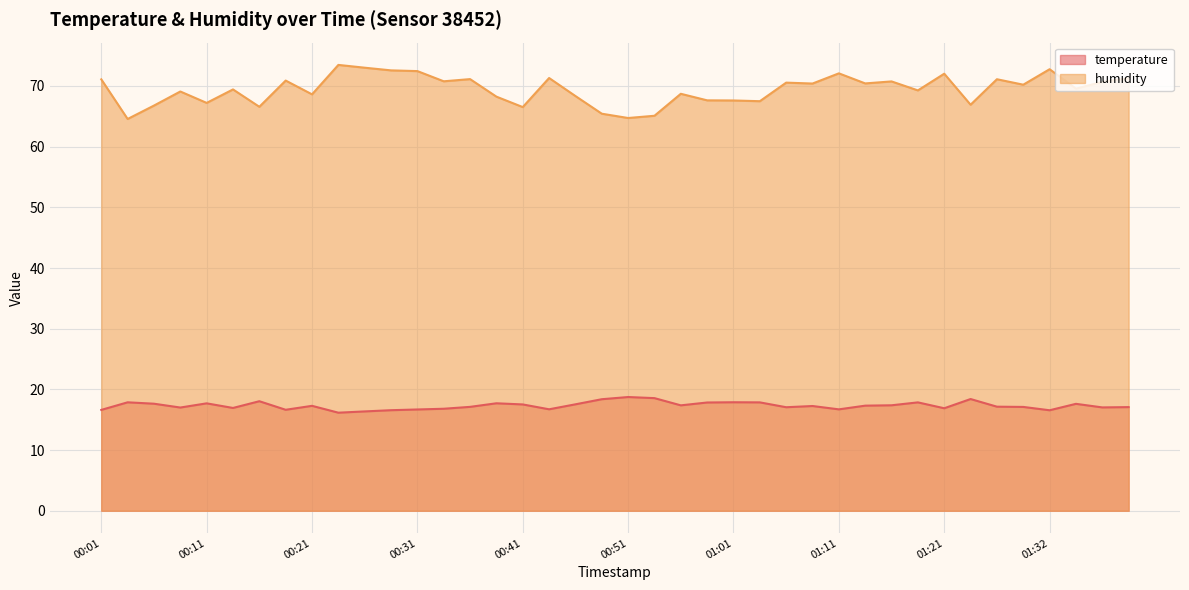

Which series has the largest total across all categories?

humidity